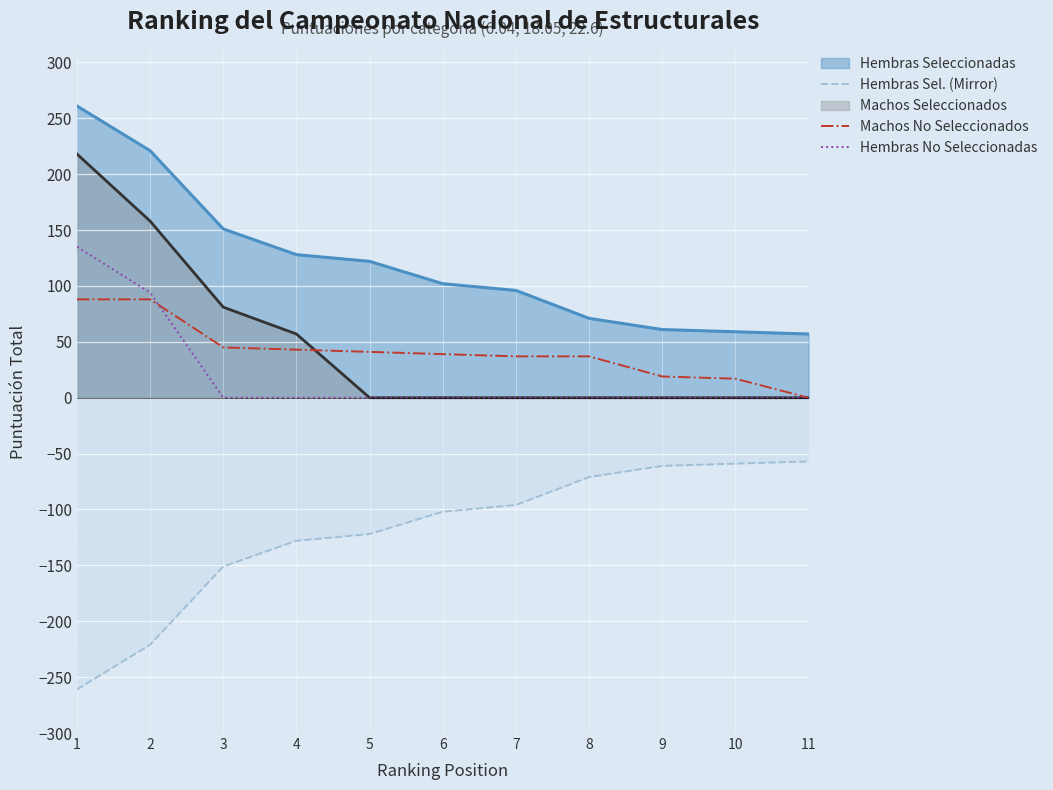

Which series has the largest range (max minus min)?

Machos Seleccionados